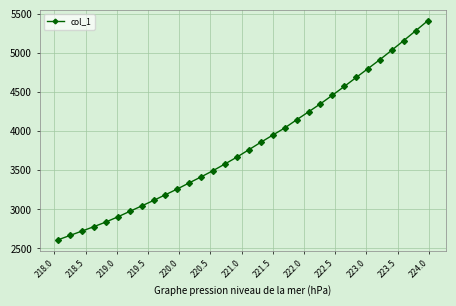

What is the sum of all values?

122347.7